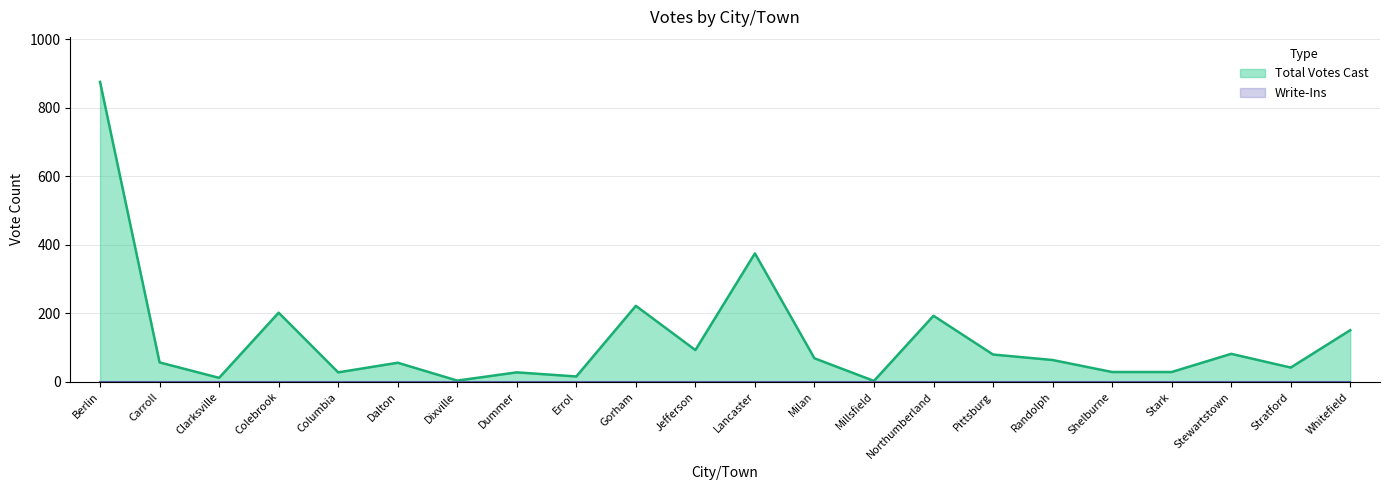

What is the maximum value shown in the chart?

875